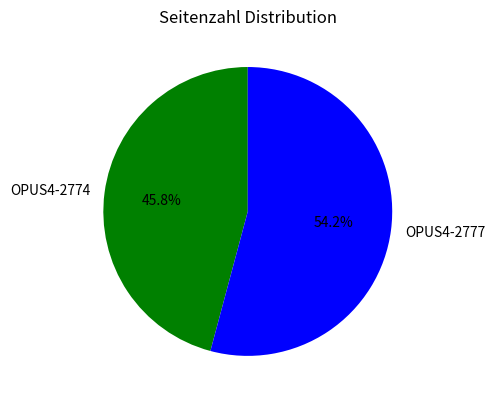

Rank the categories by value from highest to lowest.

OPUS4-2777, OPUS4-2774